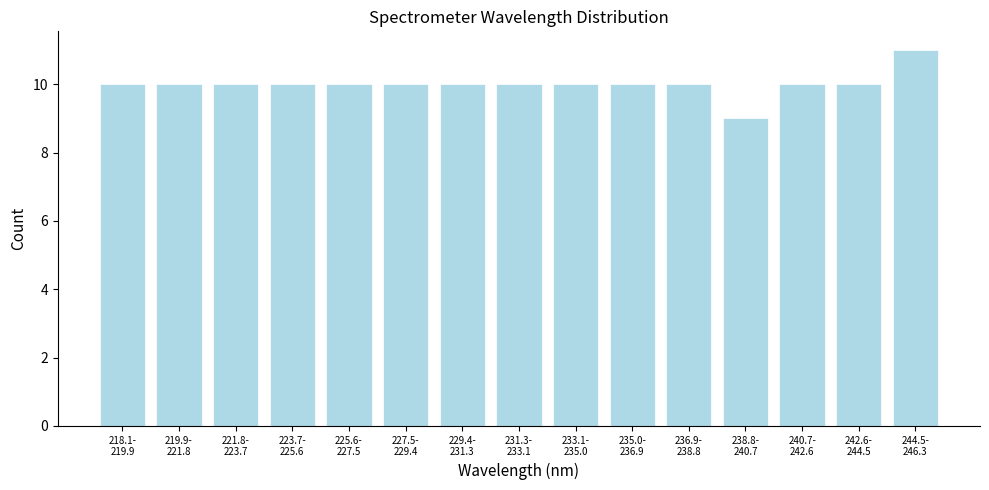

Reading right to left, what are all the values shown in this chart?

11	10	10	9	10	10	10	10	10	10	10	10	10	10	10